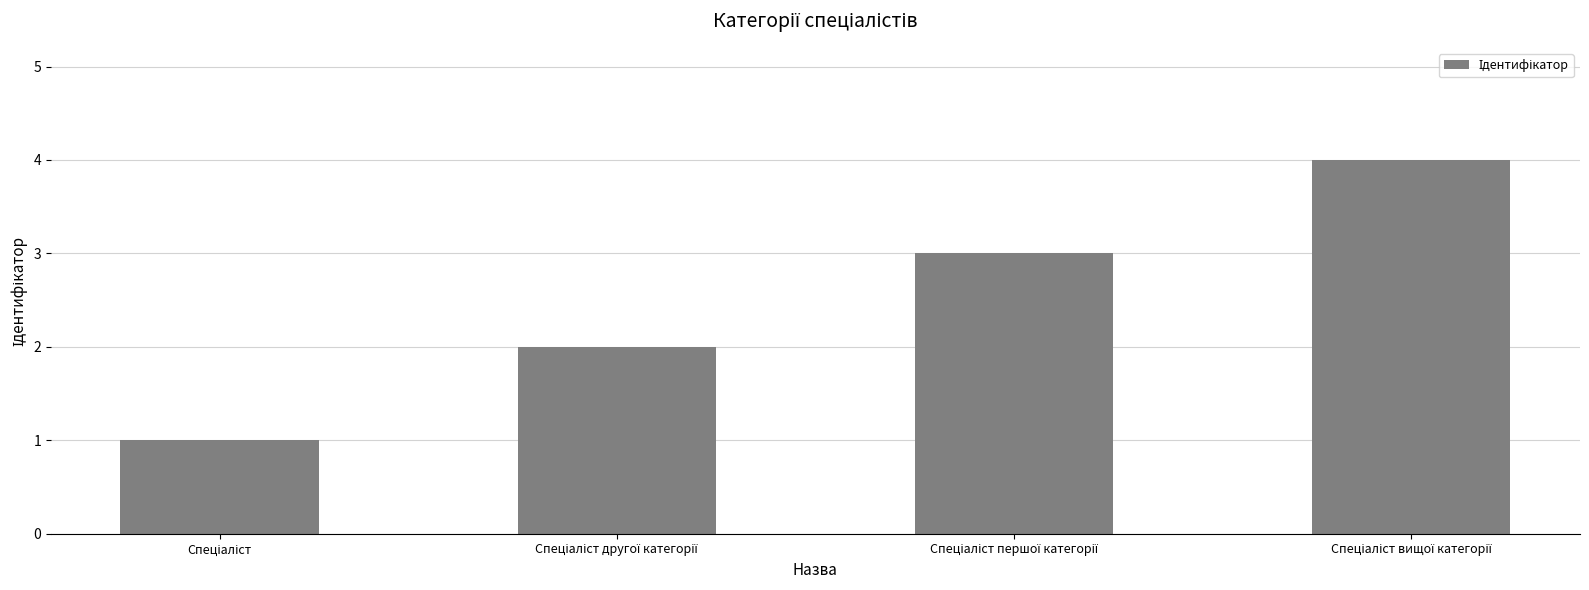

What is the minimum value shown in the chart?

1